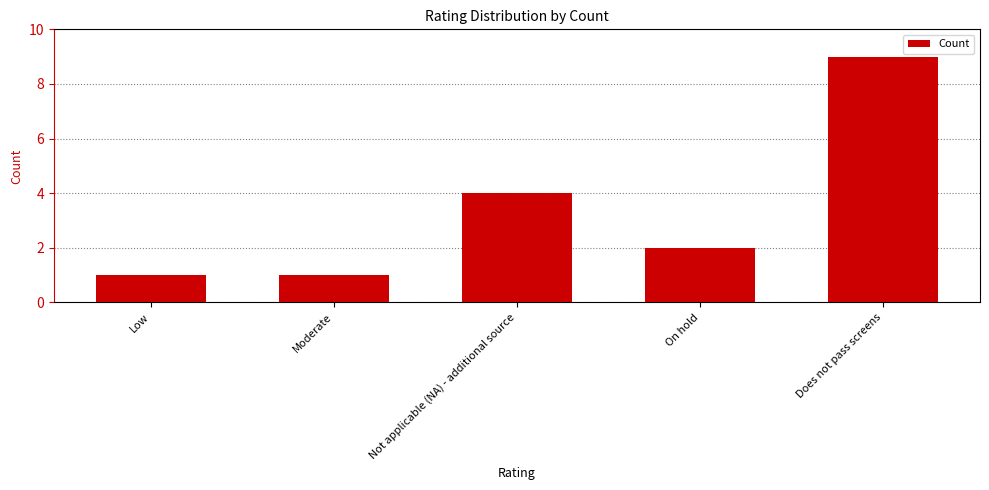

What value does the data have at On hold?

2